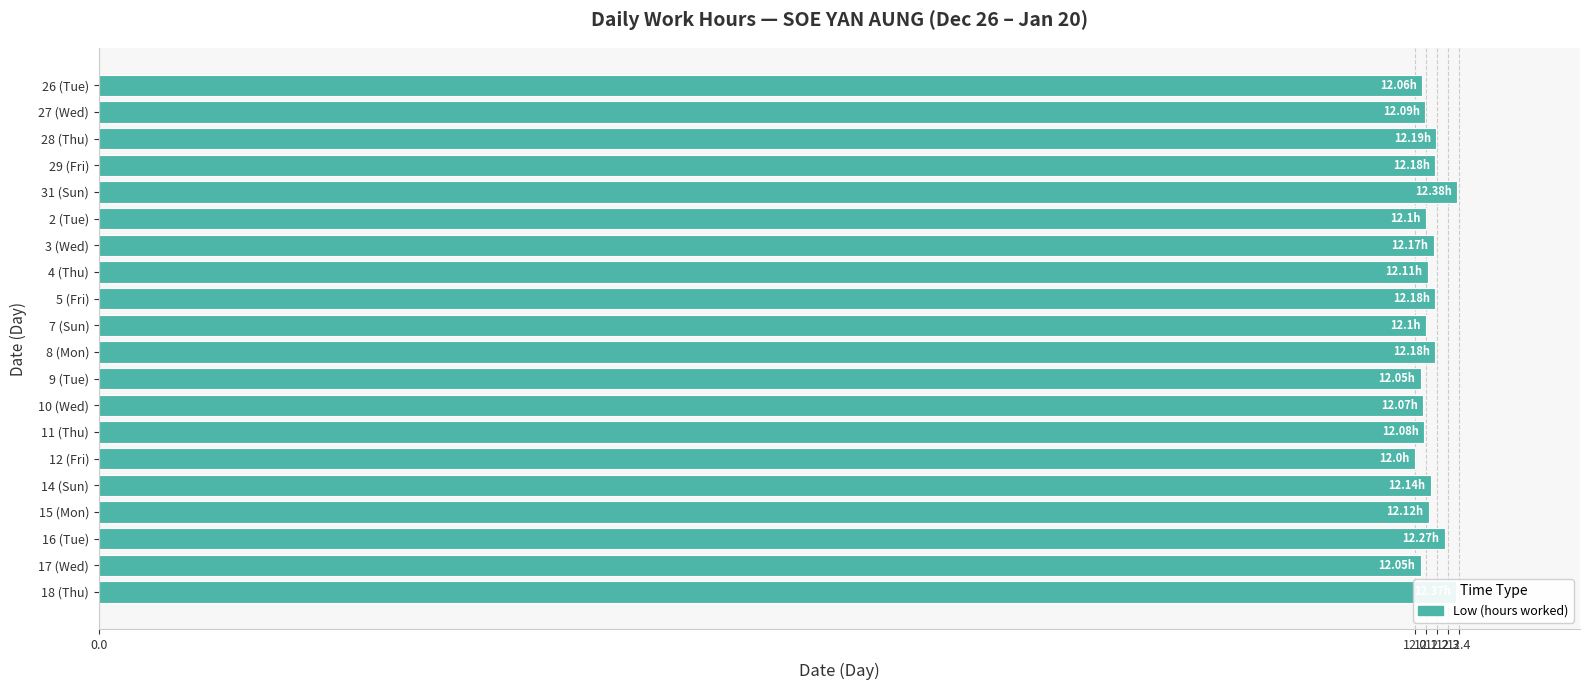

What is the sum of the values at 15 (Mon) and 18 (Thu)?

24.5